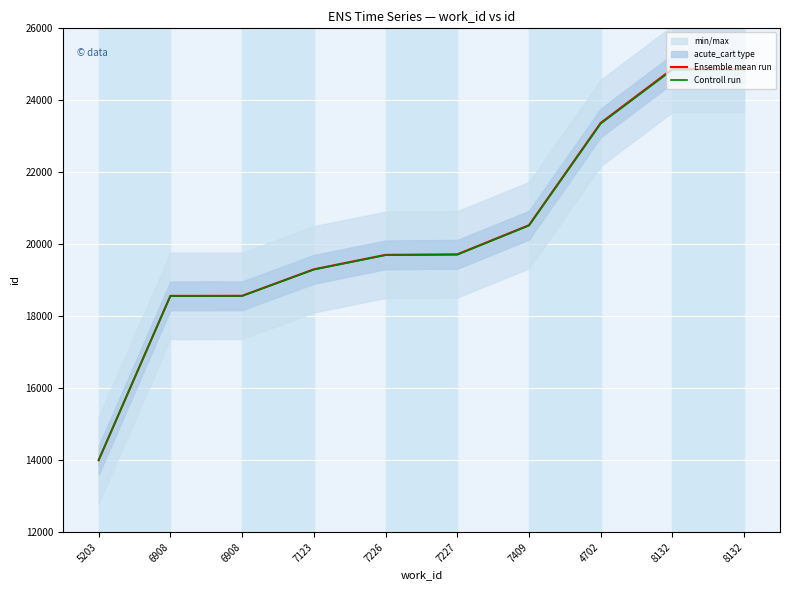

Where is Controll run nearest to the value 19427?

7123